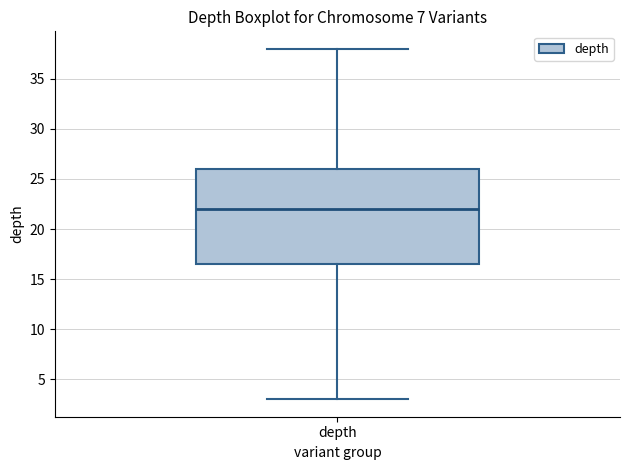

Where is the lower edge of the box for depth on the y-axis? The values are not printed on the chart, so give them approximately, as read against the axis.

16.5